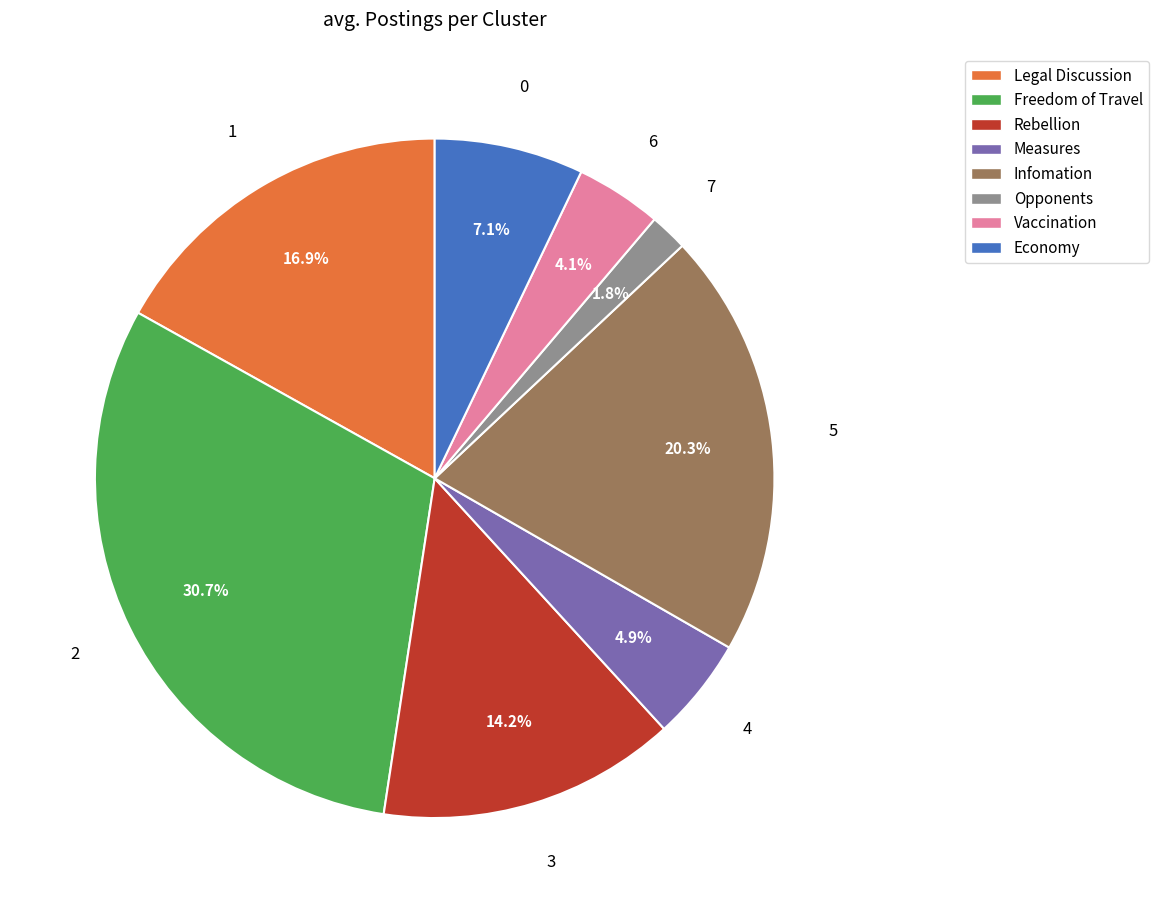

Which category has the smallest portion of the pie?

Opponents